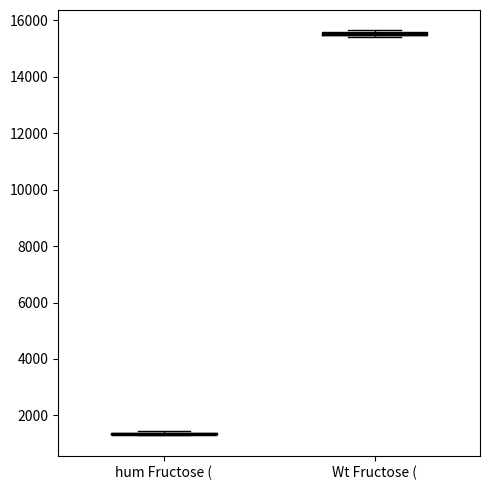

Where is the upper edge of the box for Wt Fructose ( on the y-axis? The values are not printed on the chart, so give them approximately, as read against the axis.

15600